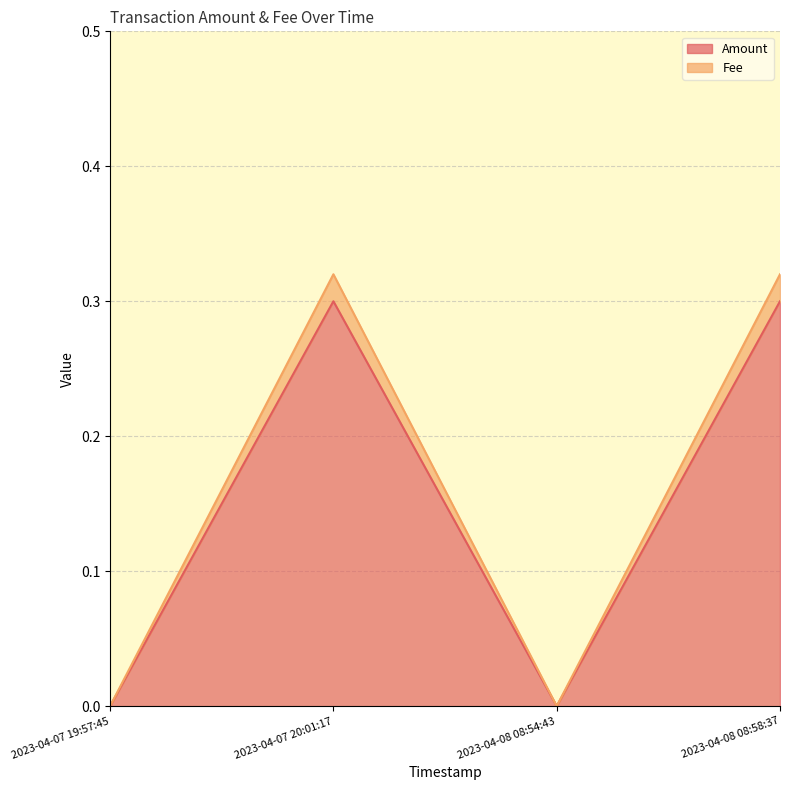

True or false: Amount has more than 0 interior local peaks.

True